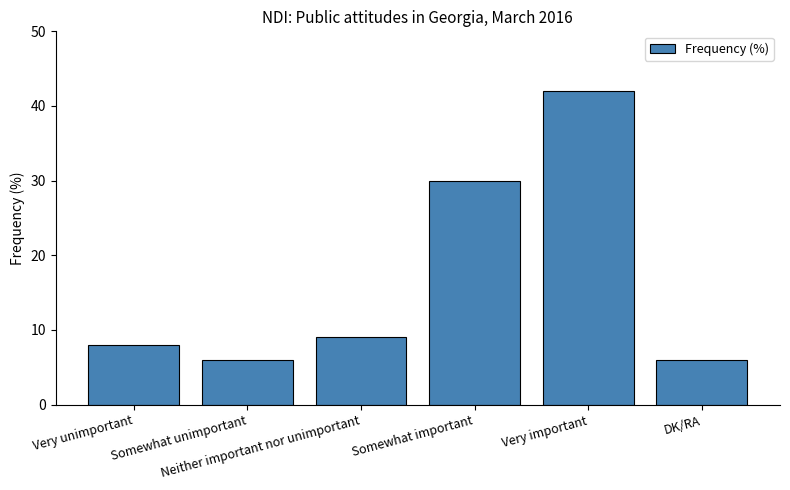

At which category does the chart reach its peak across all series?

Very important